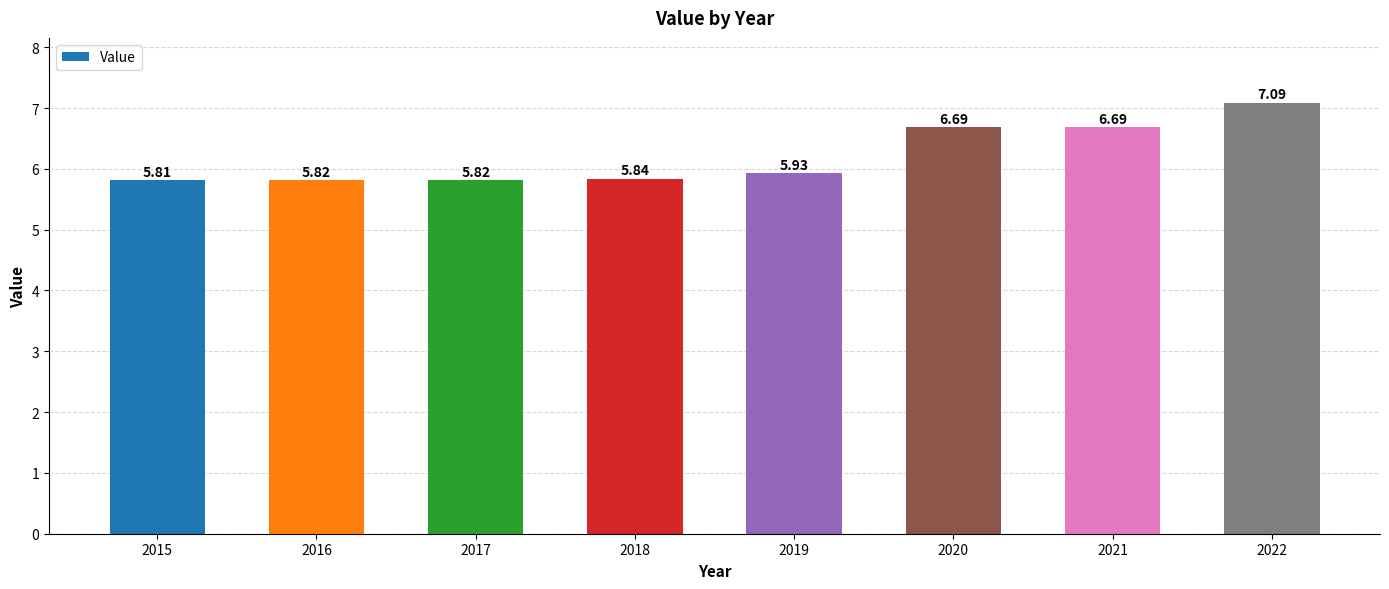

At which category does the chart reach its peak across all series?

2022